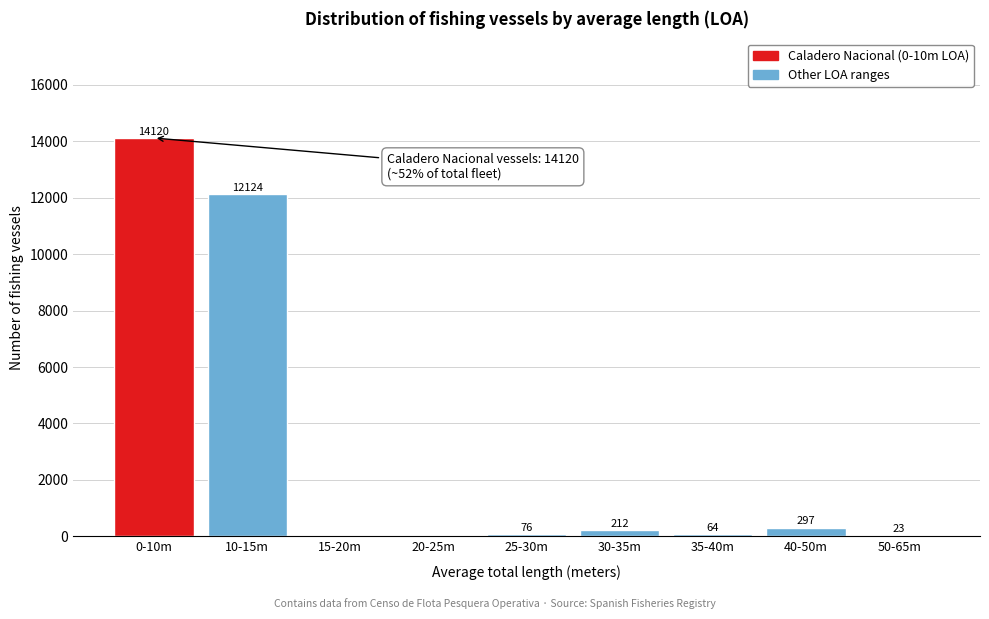

Reading left to right, transcribe all the data shown in this chart.

0-10m=14120	10-15m=12124	15-20m=0	20-25m=0	25-30m=76	30-35m=212	35-40m=64	40-50m=297	50-65m=23